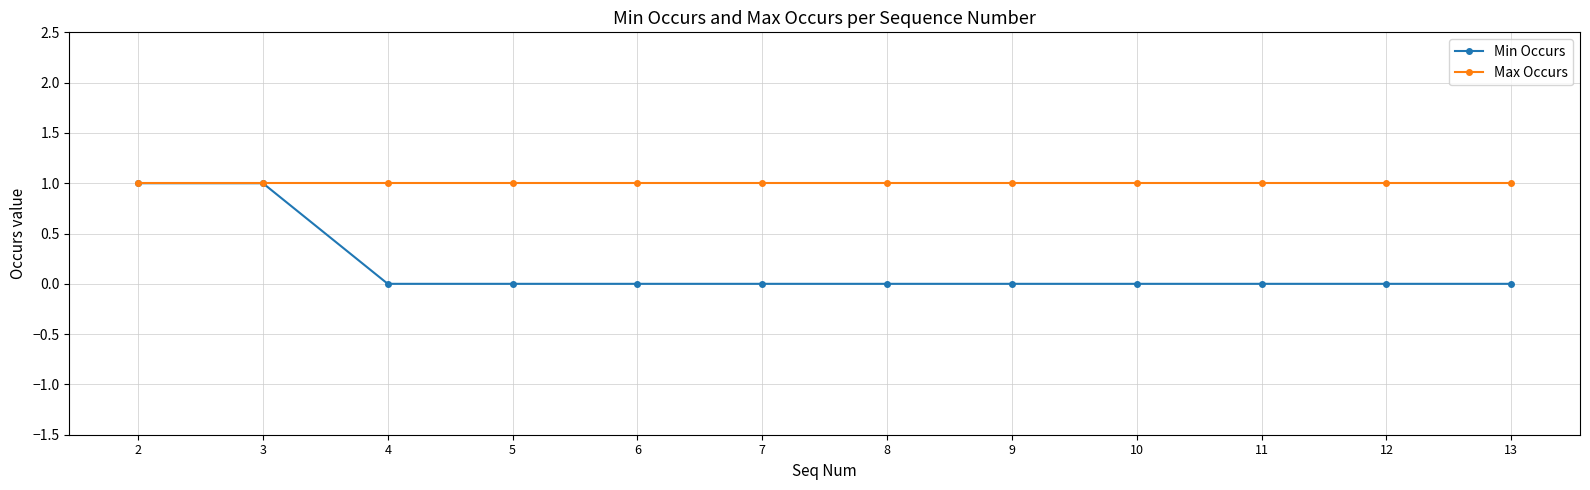

At 11, list the series in order from largest to smallest.

Max Occurs, Min Occurs